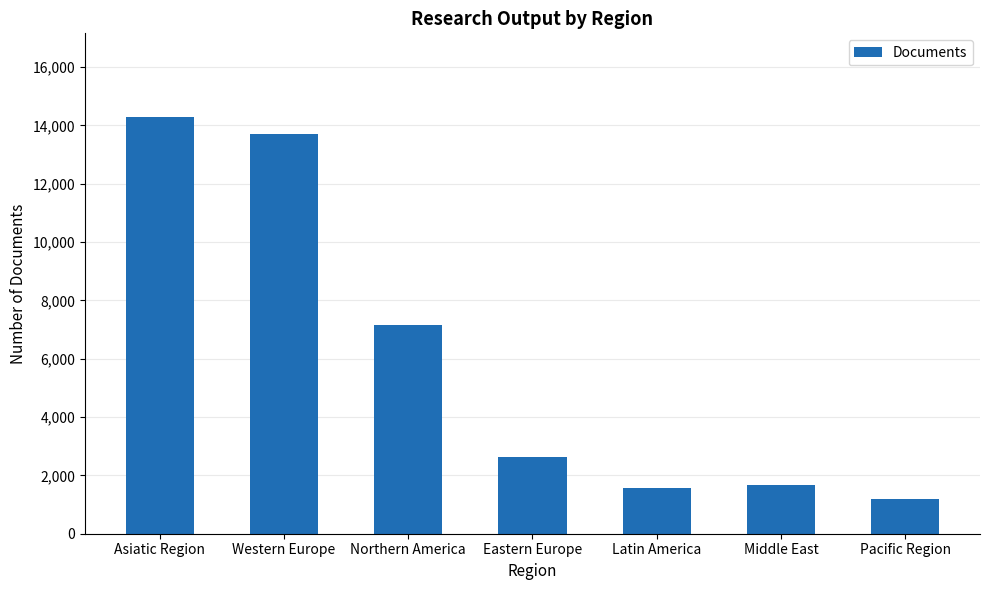

What is the label of the 5th bar from the left?

Latin America